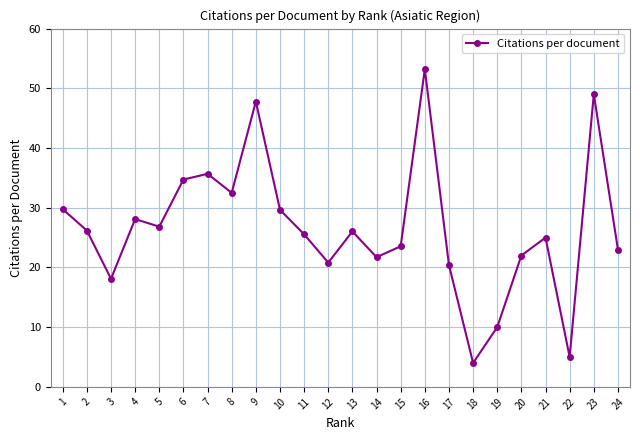

What is the difference between the maximum and minimum values?

49.2